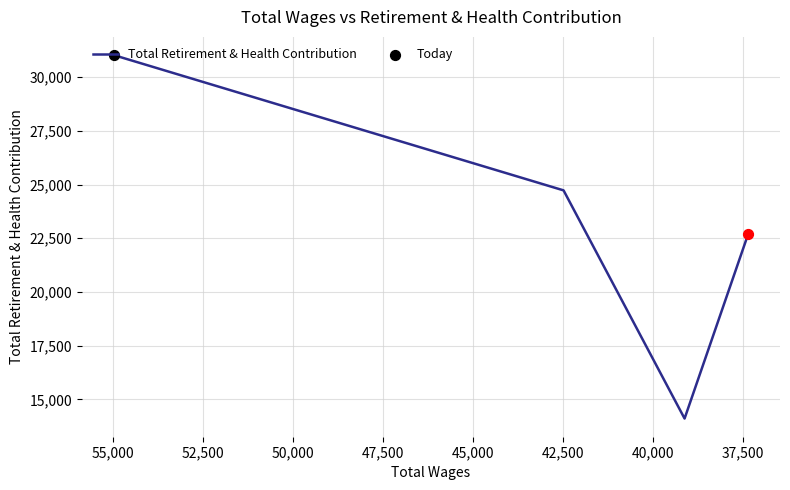

What is the change in value from 40,000 to 42,500?

+8601.6